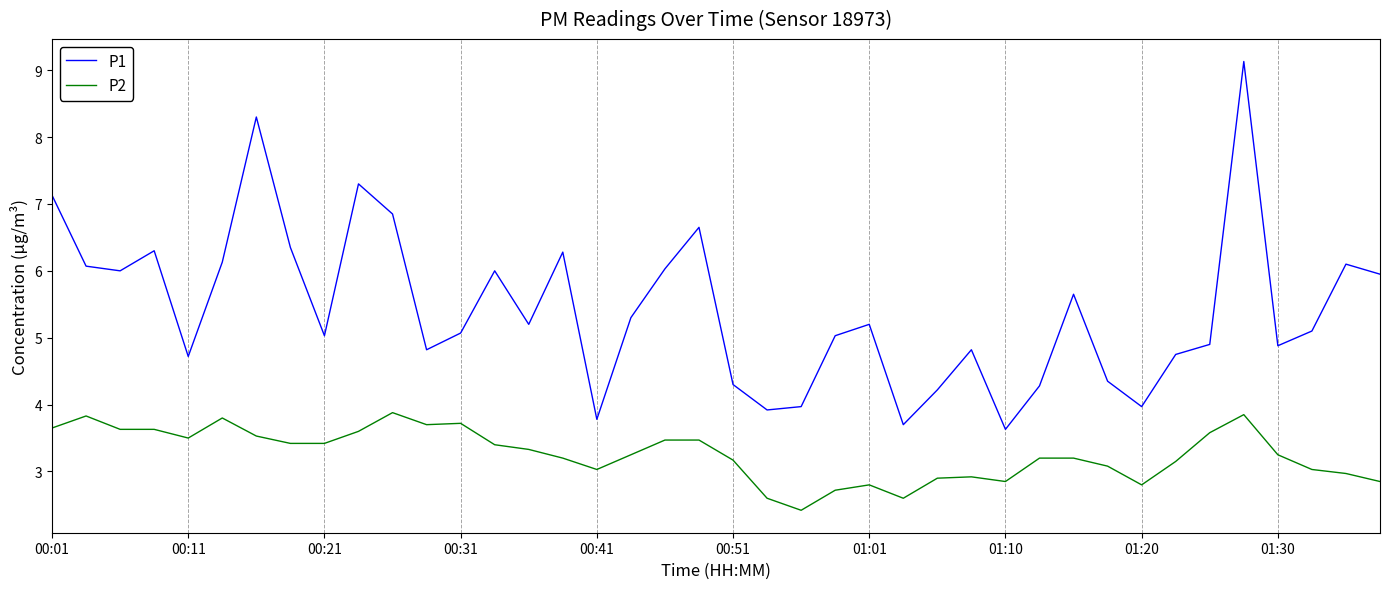

List the series in order of their overall mean, lowest first.

P2, P1